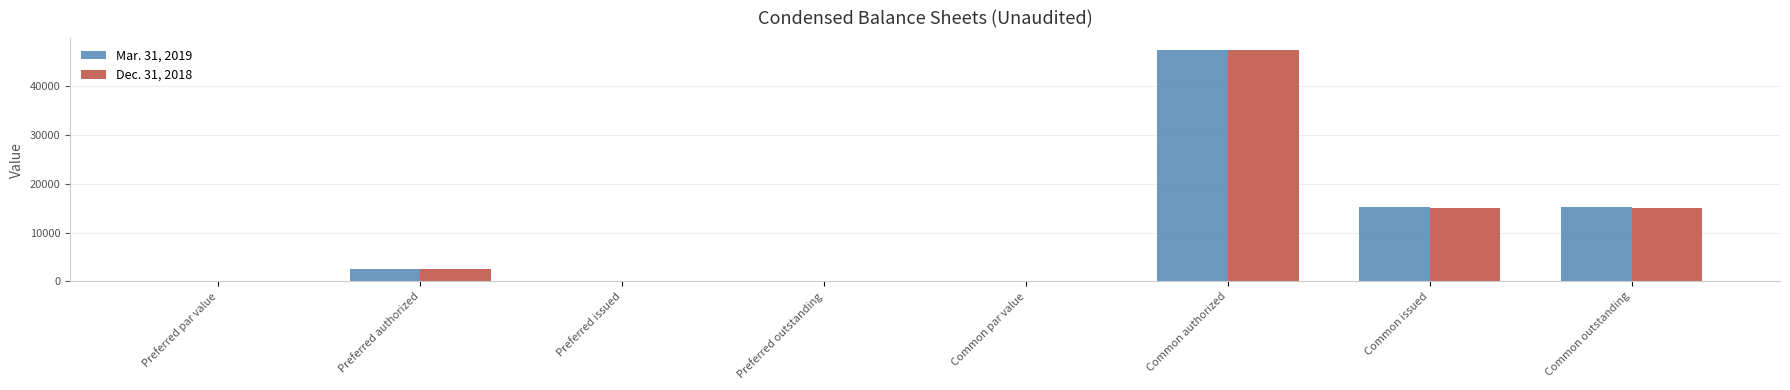

Is the value of Mar. 31, 2019 at Preferred authorized greater than the value of Dec. 31, 2018 at Preferred par value?

Yes